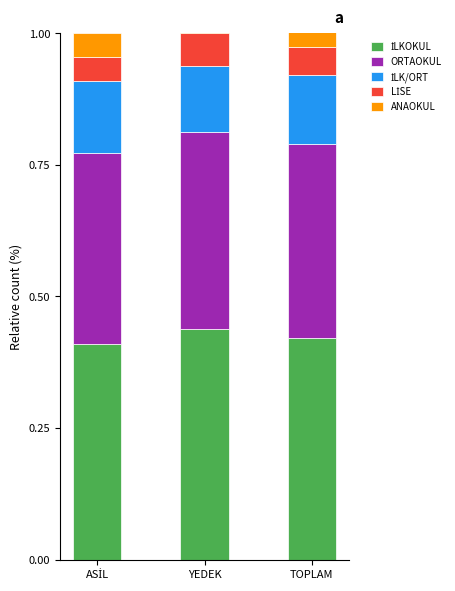

How many groups of bars are there?

3